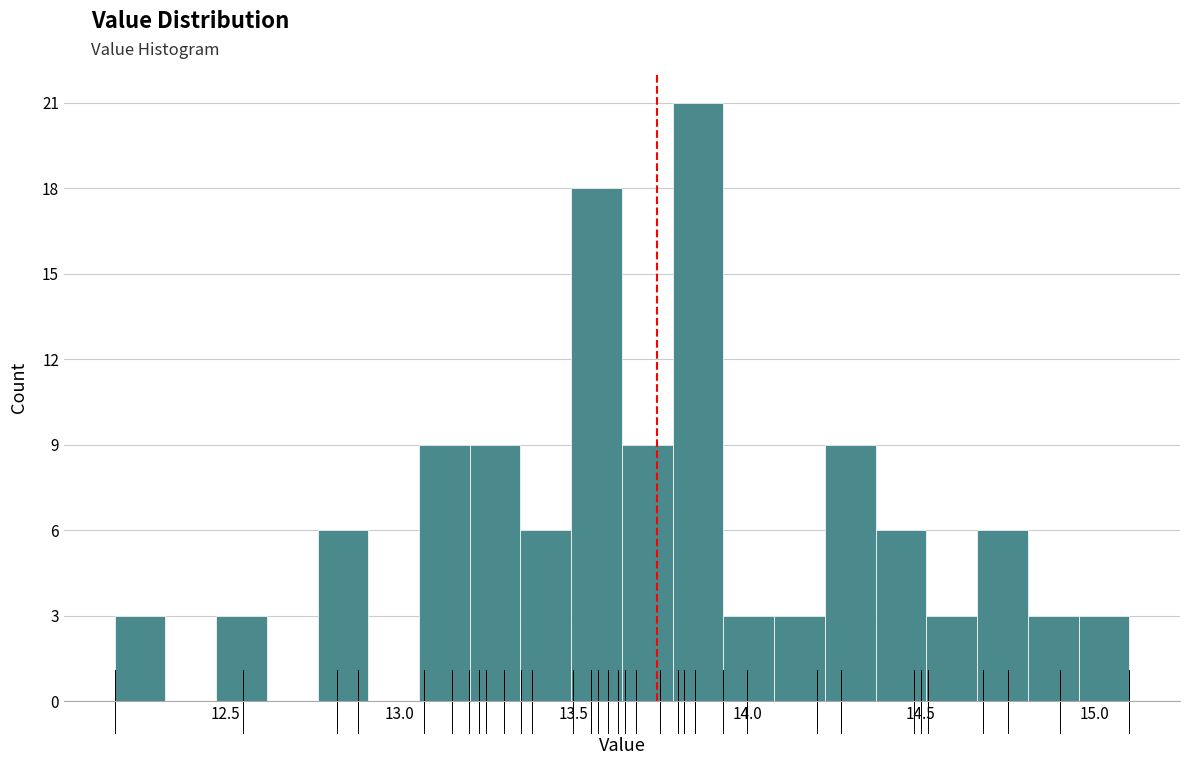

Read against the x-axis, roughly where is the centre of the tallest bar?

13.85